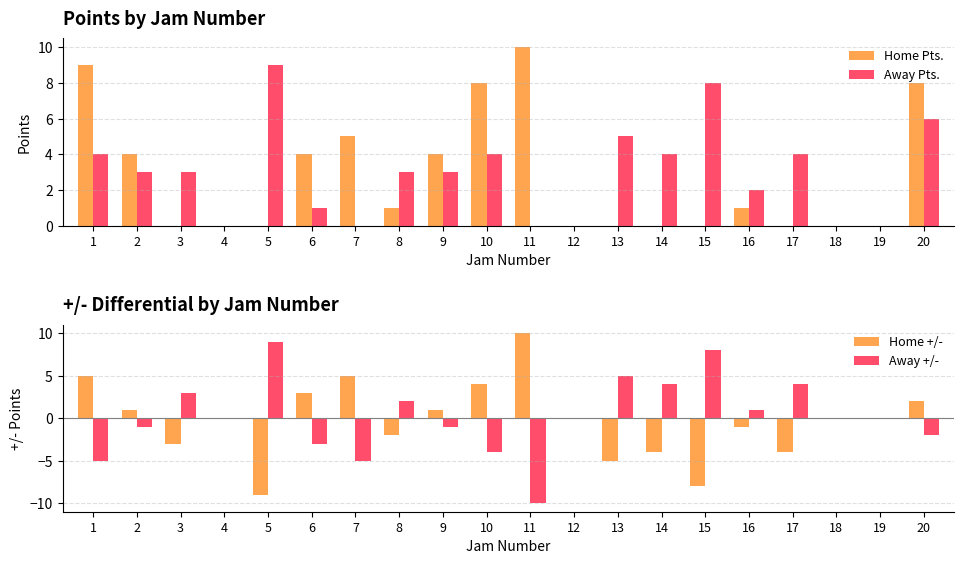

Where is Away Pts. nearest to the value 4?

1